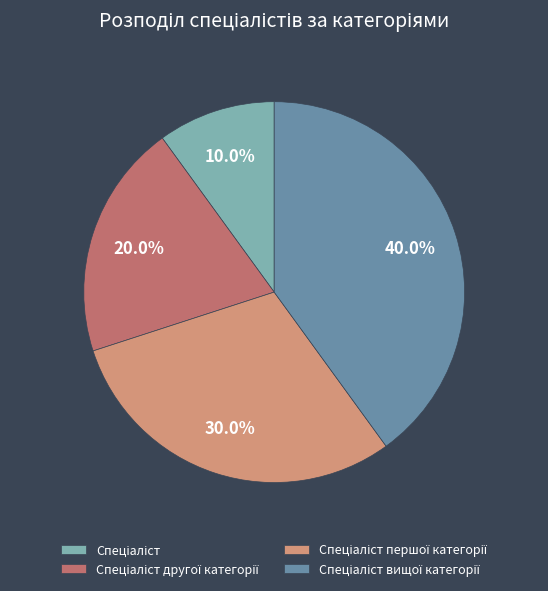

Is there a majority slice in this chart?

No